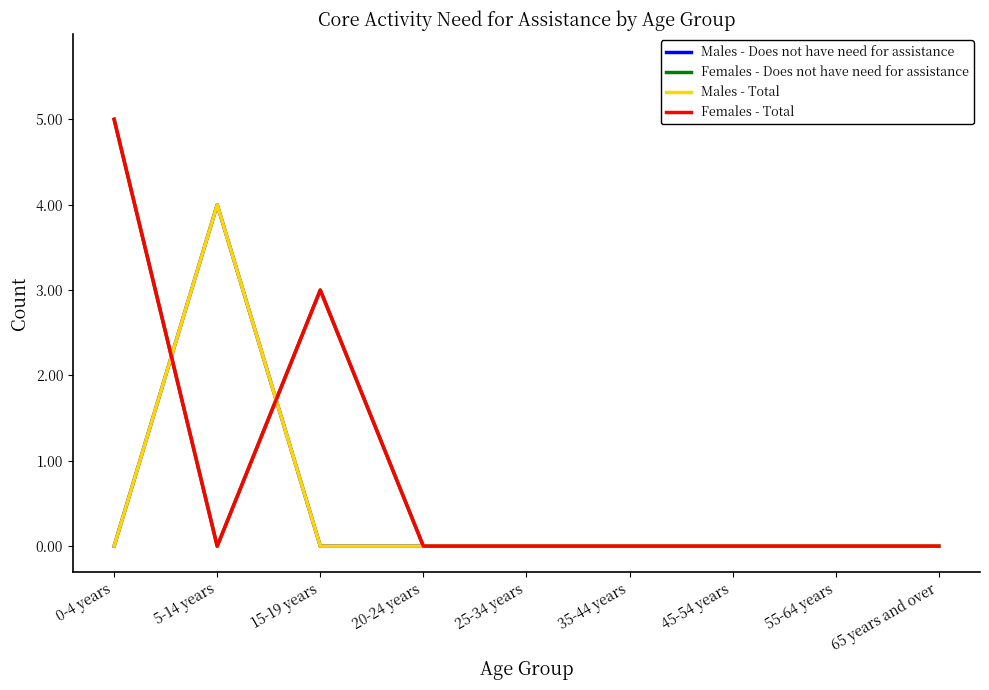

Does the chart display data point markers on the line(s)?

No